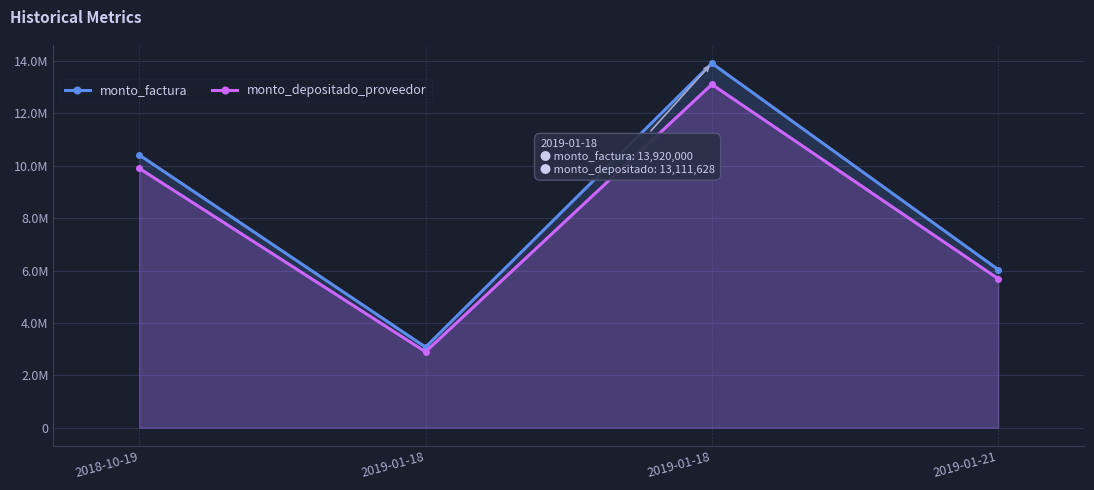

At which label does monto_factura first exceed 10416000?

2019-01-18